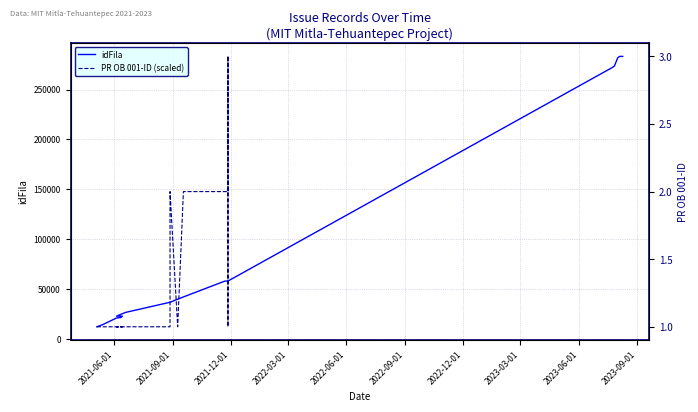

Which series has the largest range (max minus min)?

idFila